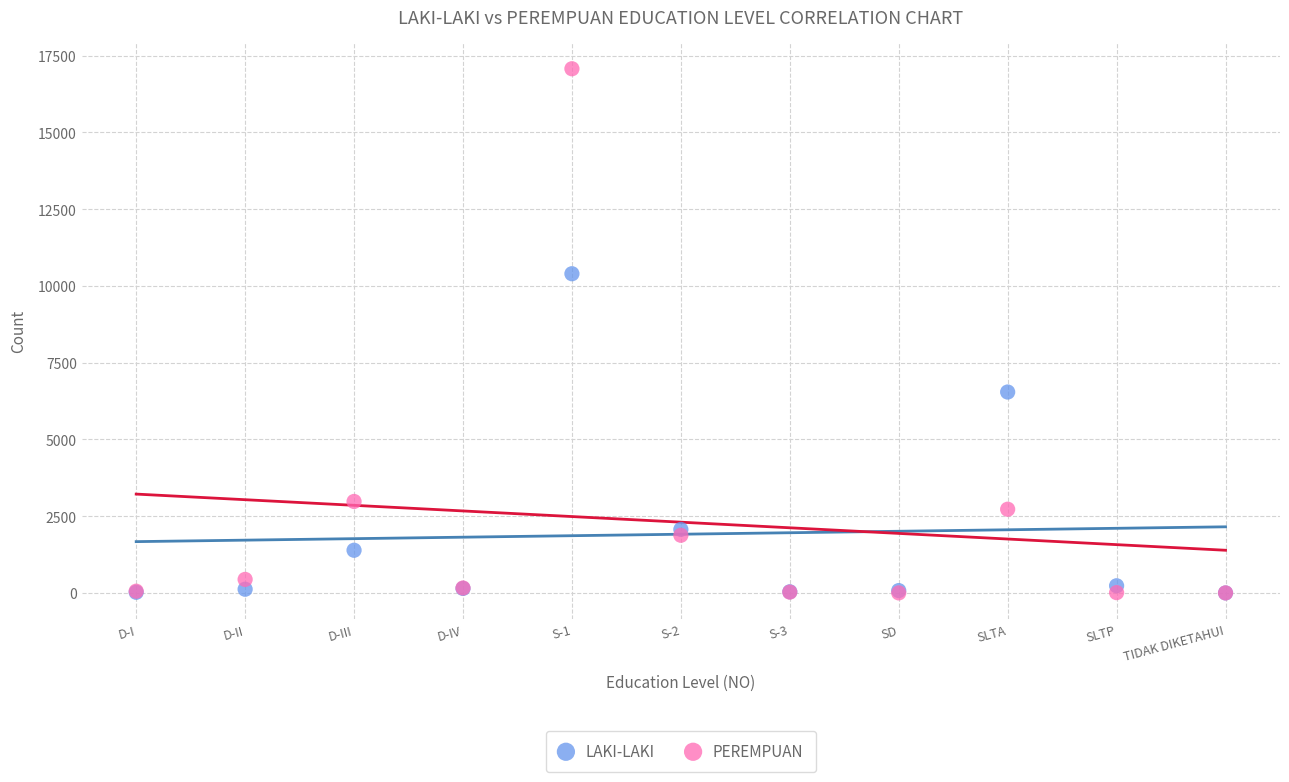

In the LAKI-LAKI series, what Y value is closest to 5199?

6545